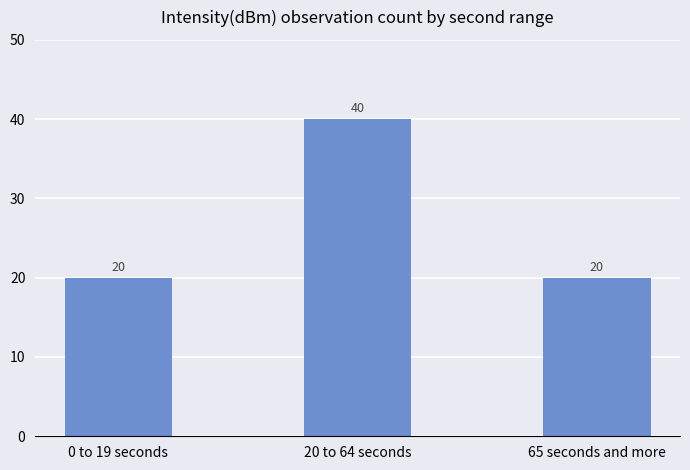

What is the approximate value at 65 seconds and more?

20